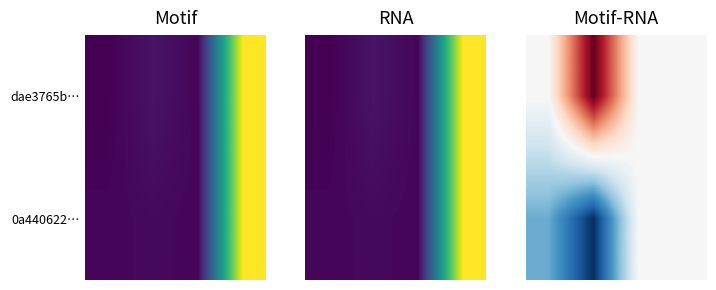

Between 3 and 2, which is larger?

3